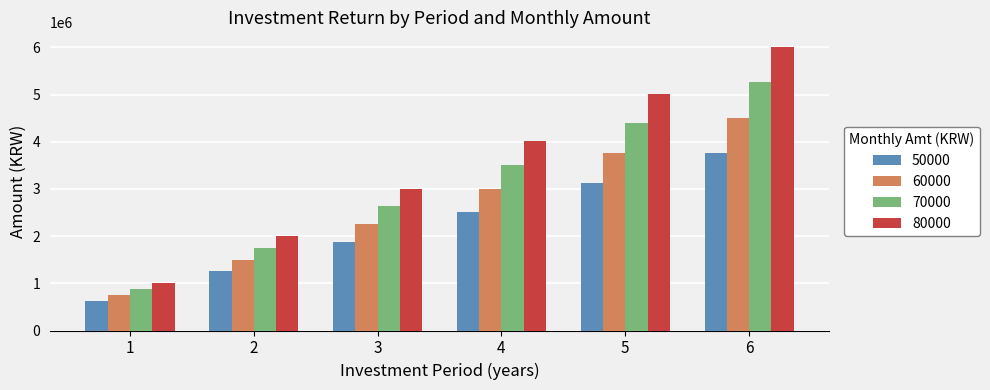

How many bars are there in each group?

4